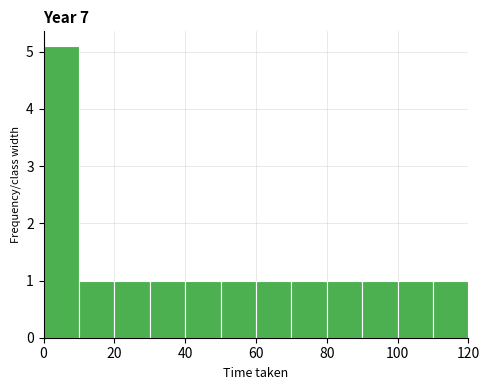

Which range on the x-axis has the tallest bar?

0 to 10